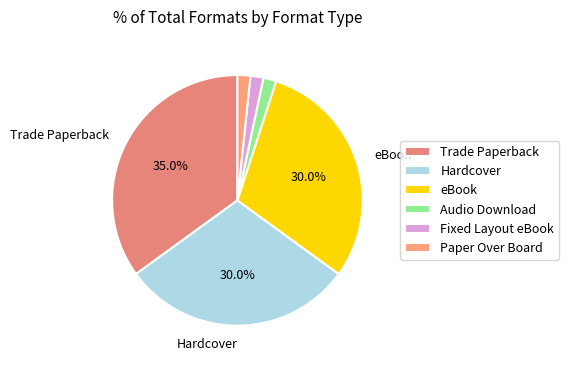

What is the ratio of the value at Trade Paperback to the value at Paper Over Board?

21.0